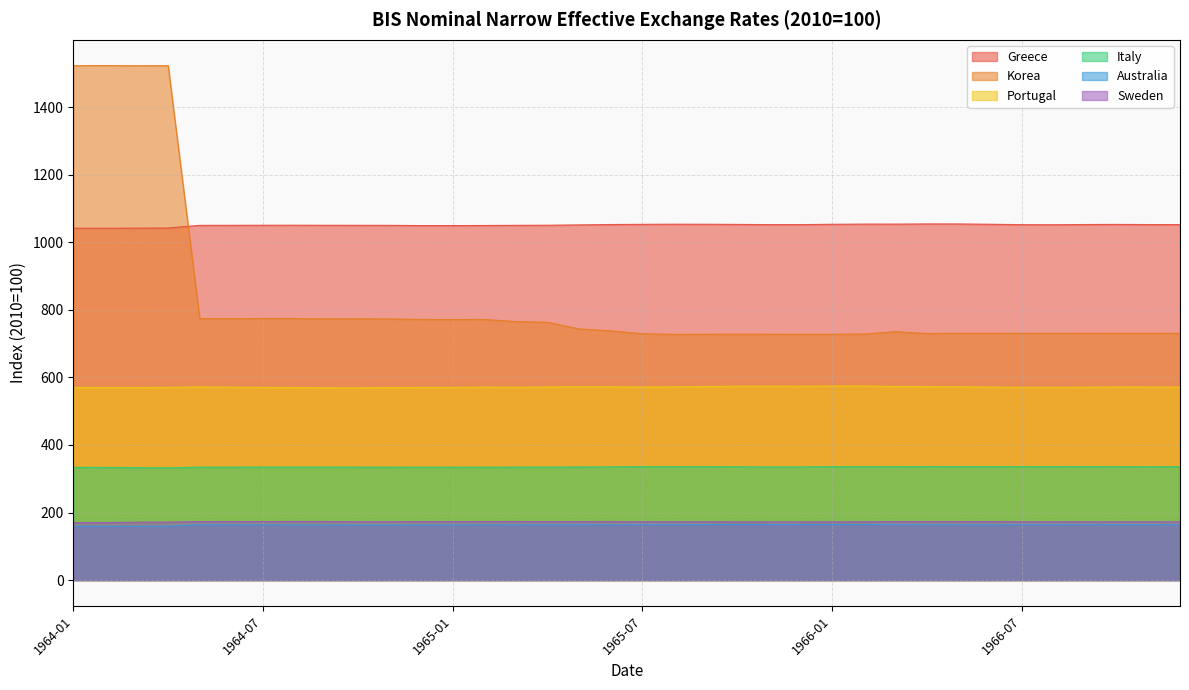

True or false: Portugal and Australia intersect in this chart.

False